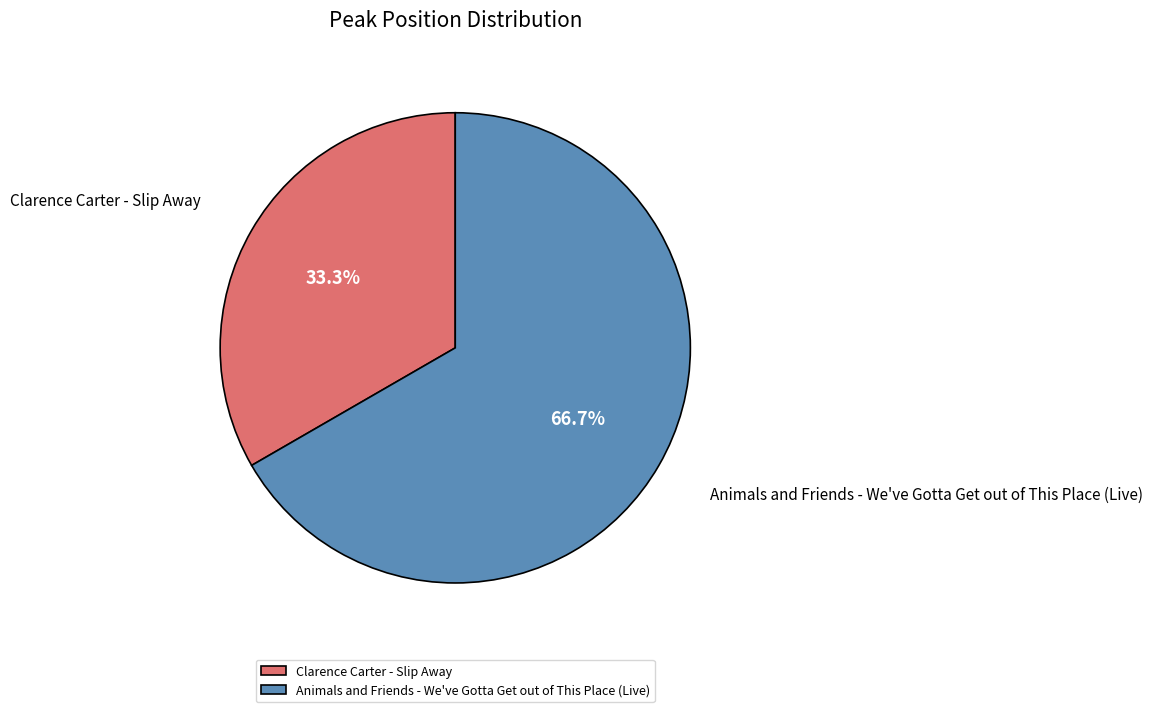

Which category has the biggest portion of the pie?

Animals and Friends - We've Gotta Get out of This Place (Live)